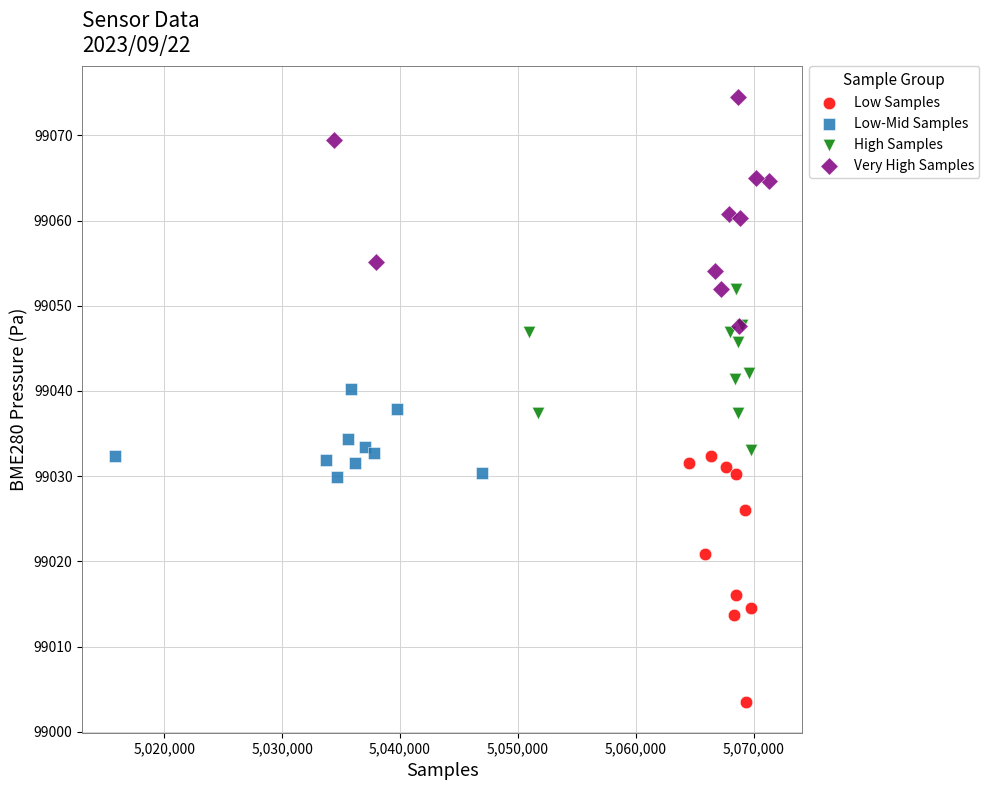

What are all the series names shown in the legend?

Low Samples, Low-Mid Samples, High Samples, Very High Samples